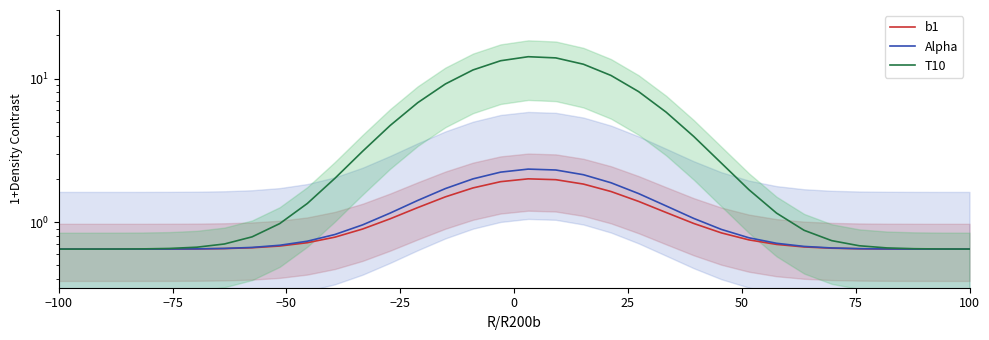

True or false: Alpha and T10 intersect in this chart.

False